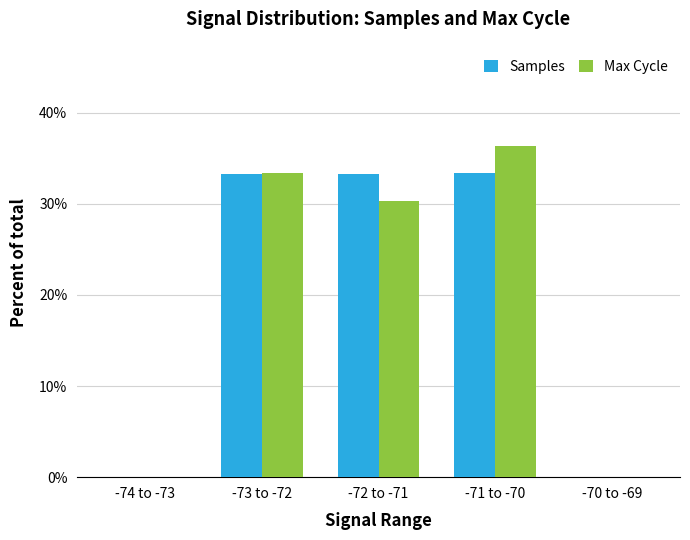

The value of Max Cycle at -71 to -70 is 36.3. True or false?

True